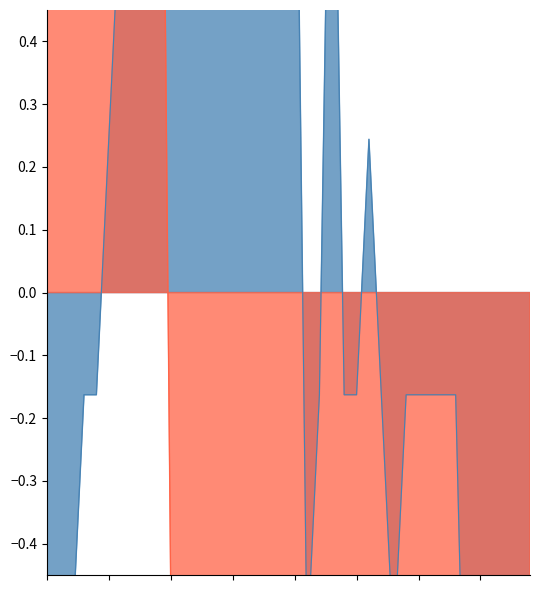

True or false: Temp has more than 1 interior local peaks.

False